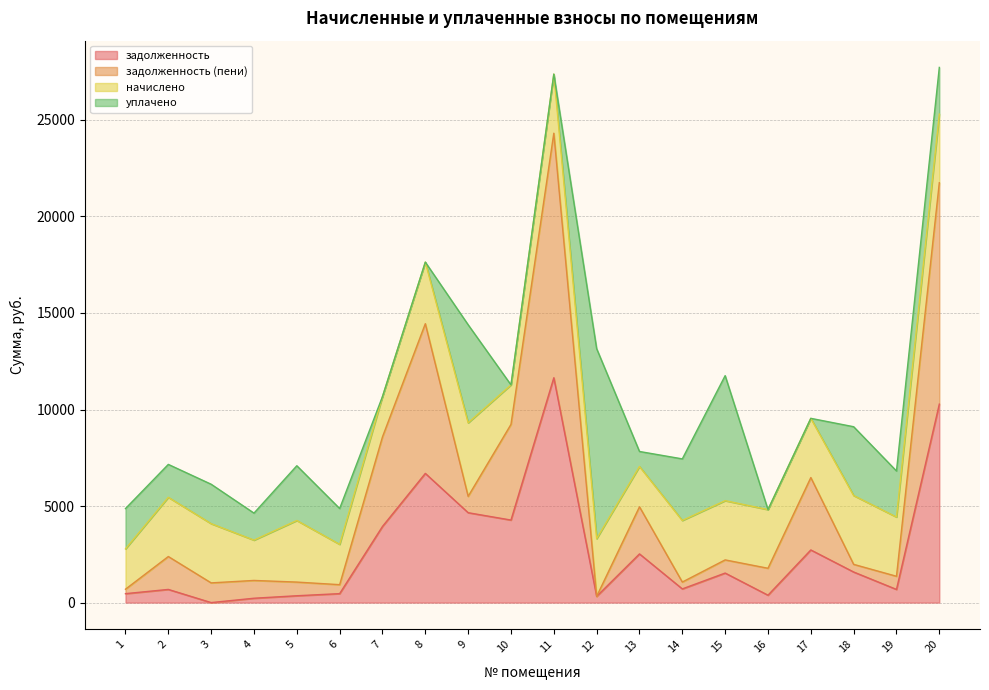

The value of задолженность (пени) at 16 is 1777.6. True or false?

True